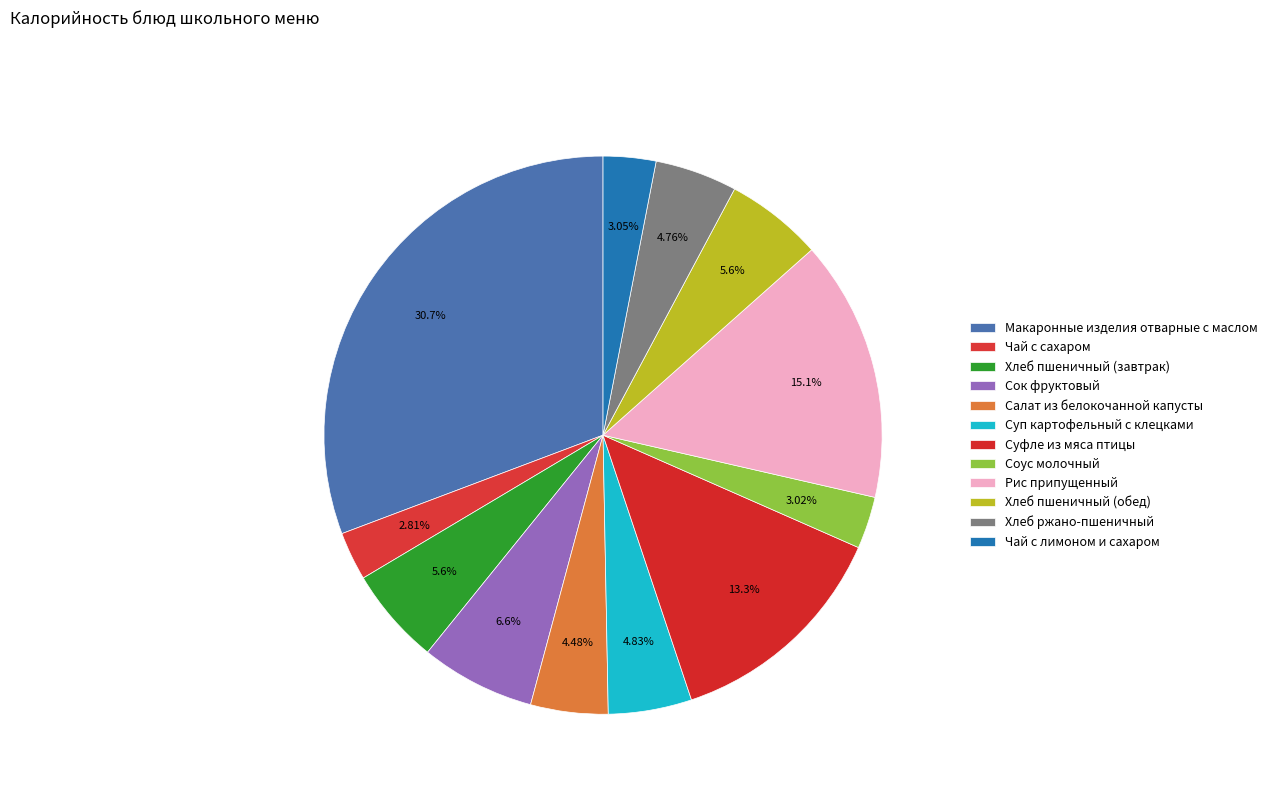

What is the largest slice in the pie chart?

Макаронные изделия отварные с маслом